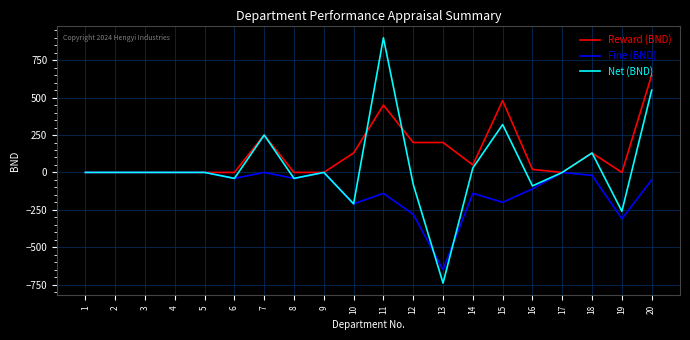

Rank the series by their maximum value, from highest to lowest.

Net (BND), Reward (BND), Fine (BND)